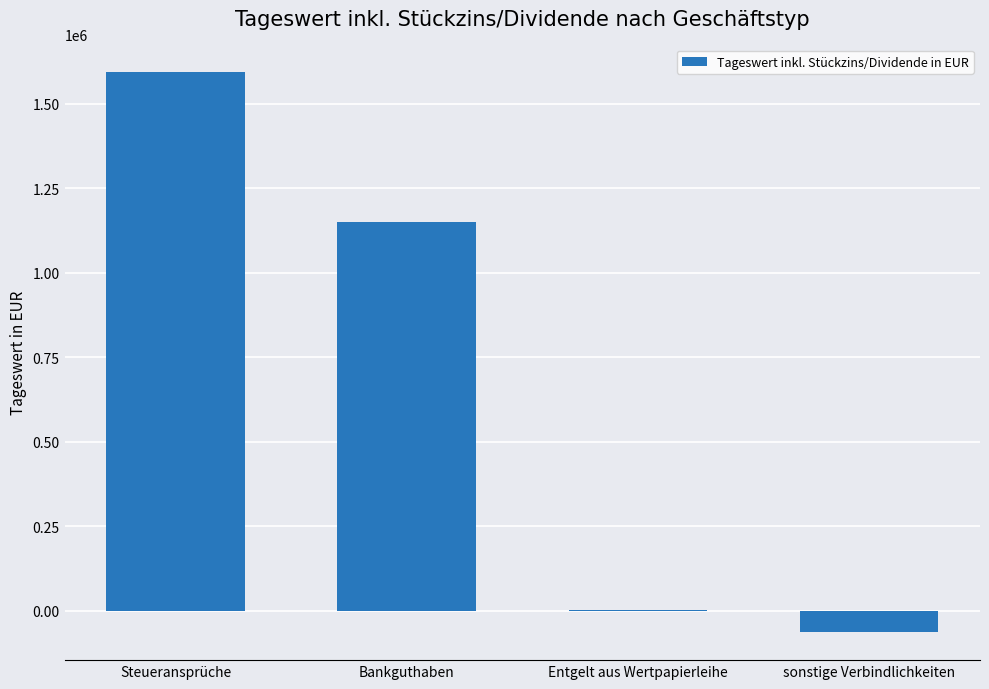

True or false: the data shows 290.5 at Entgelt aus Wertpapierleihe.

True